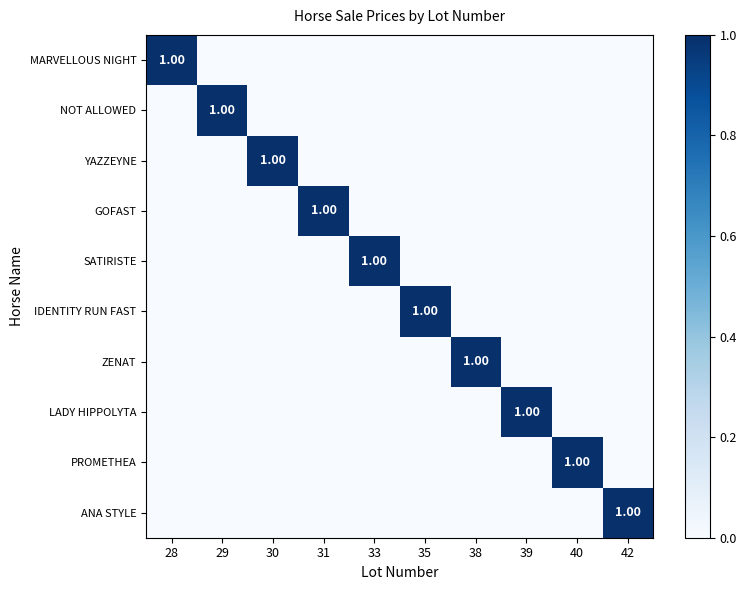

At which label does GOFAST reach its peak?

31